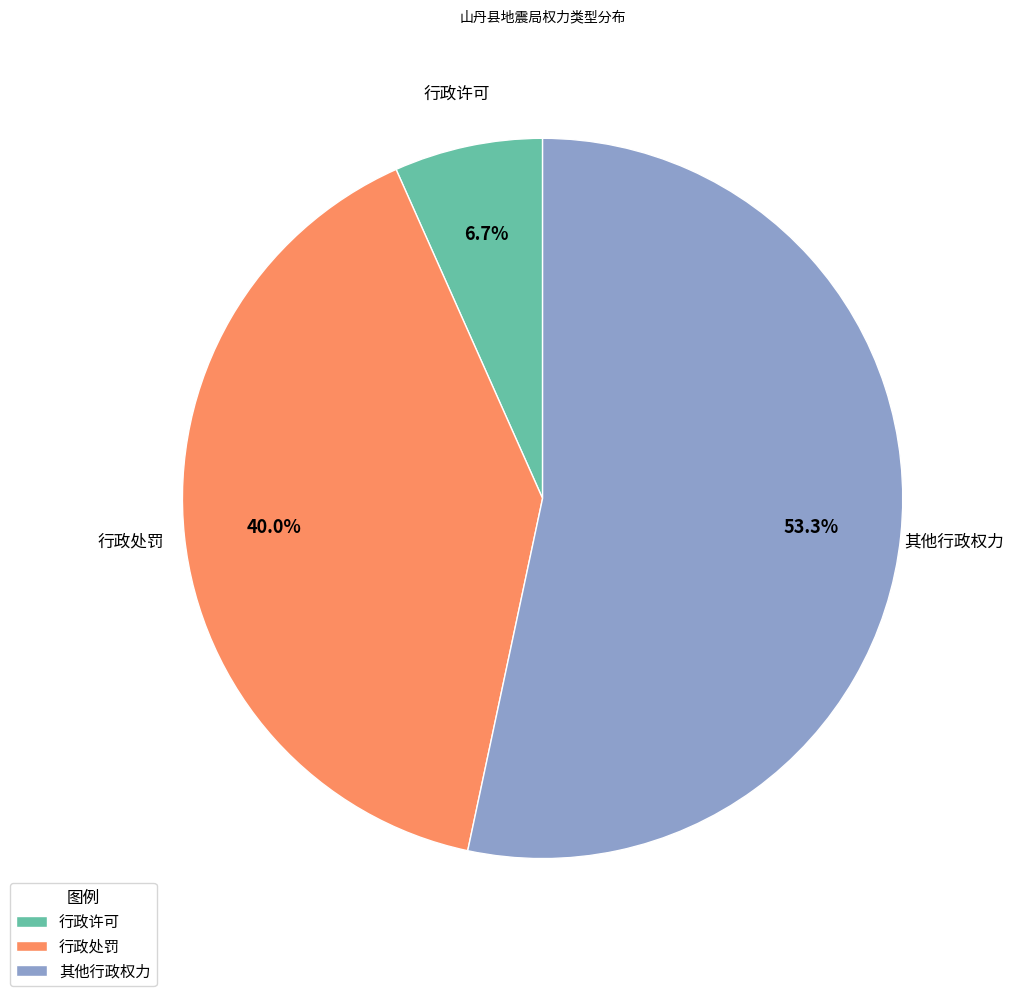

Between 行政许可 and 行政处罚, which is larger?

行政处罚